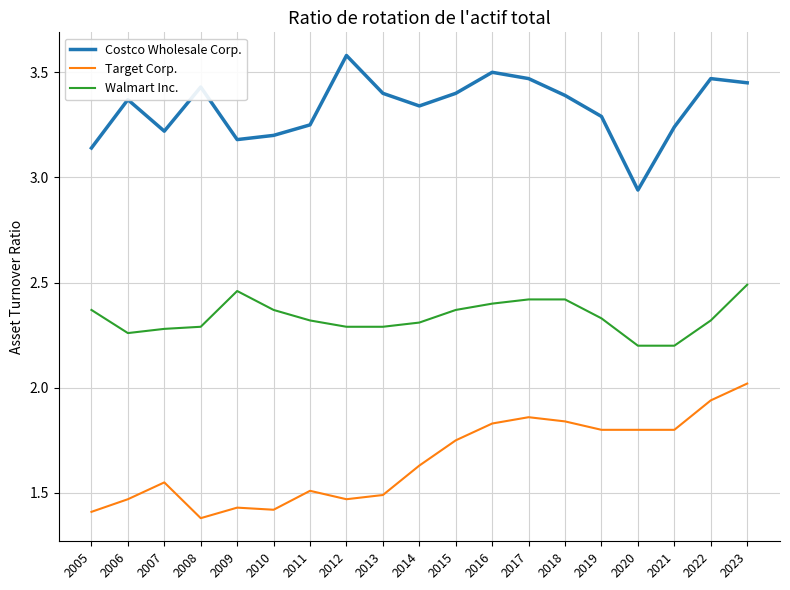

What is the sum of the Walmart Inc. values at 2011 and 2007?

4.6